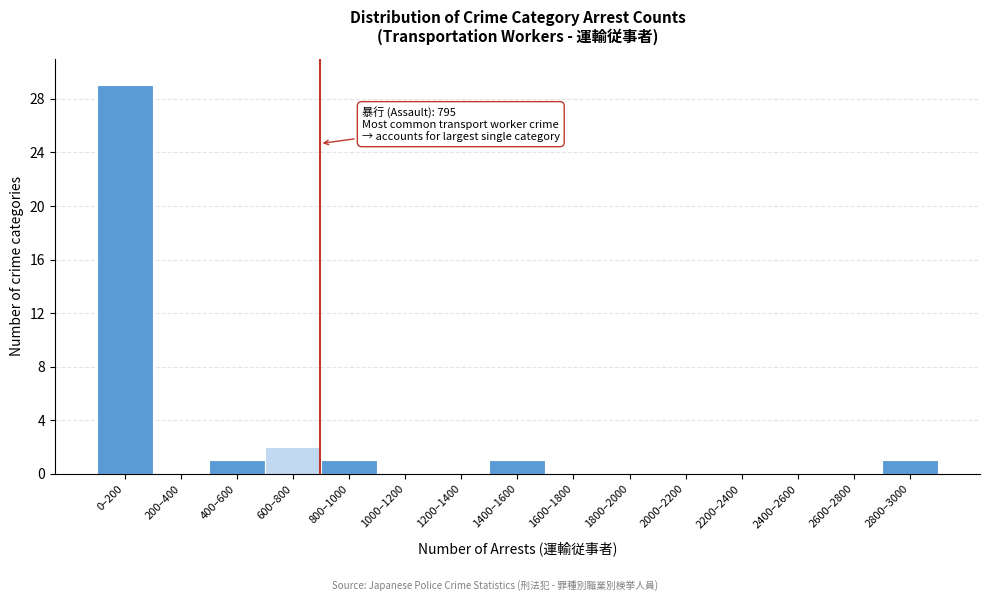

Reading left to right, what are all the values shown in this chart?

0–200=29	200–400=0	400–600=1	600–800=2	800–1000=1	1000–1200=0	1200–1400=0	1400–1600=1	1600–1800=0	1800–2000=0	2000–2200=0	2200–2400=0	2400–2600=0	2600–2800=0	2800–3000=1